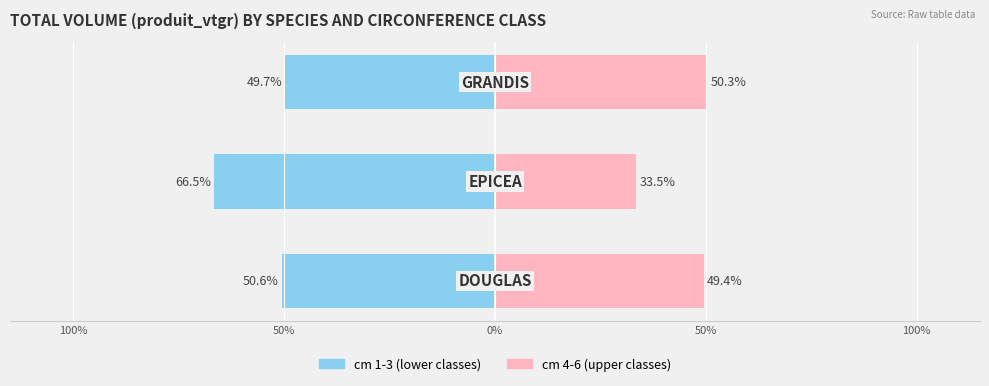

How many groups of bars are there?

3